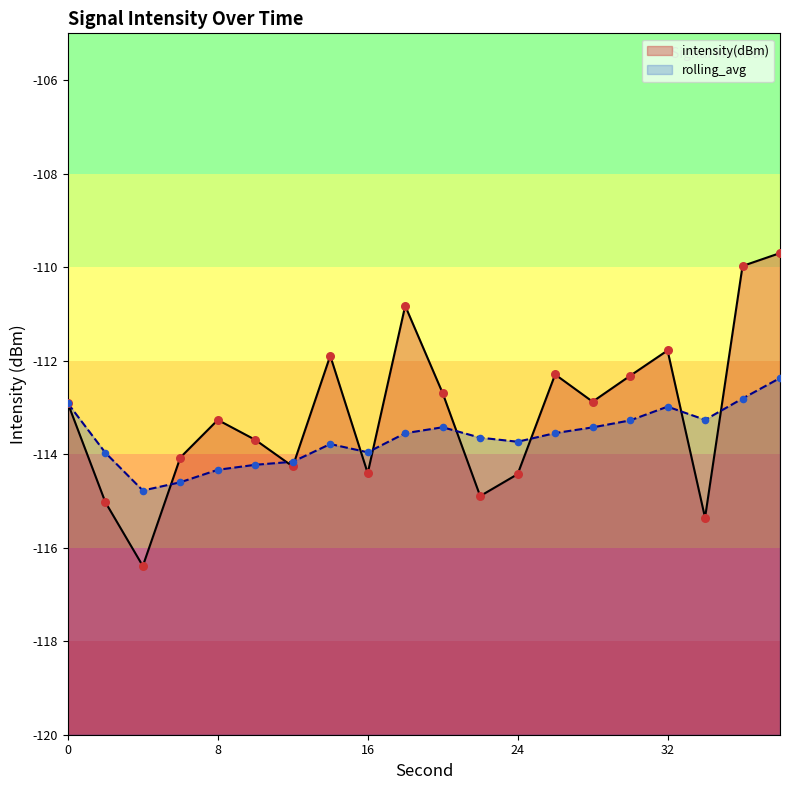

What is the total value across all series at 30?

-225.6